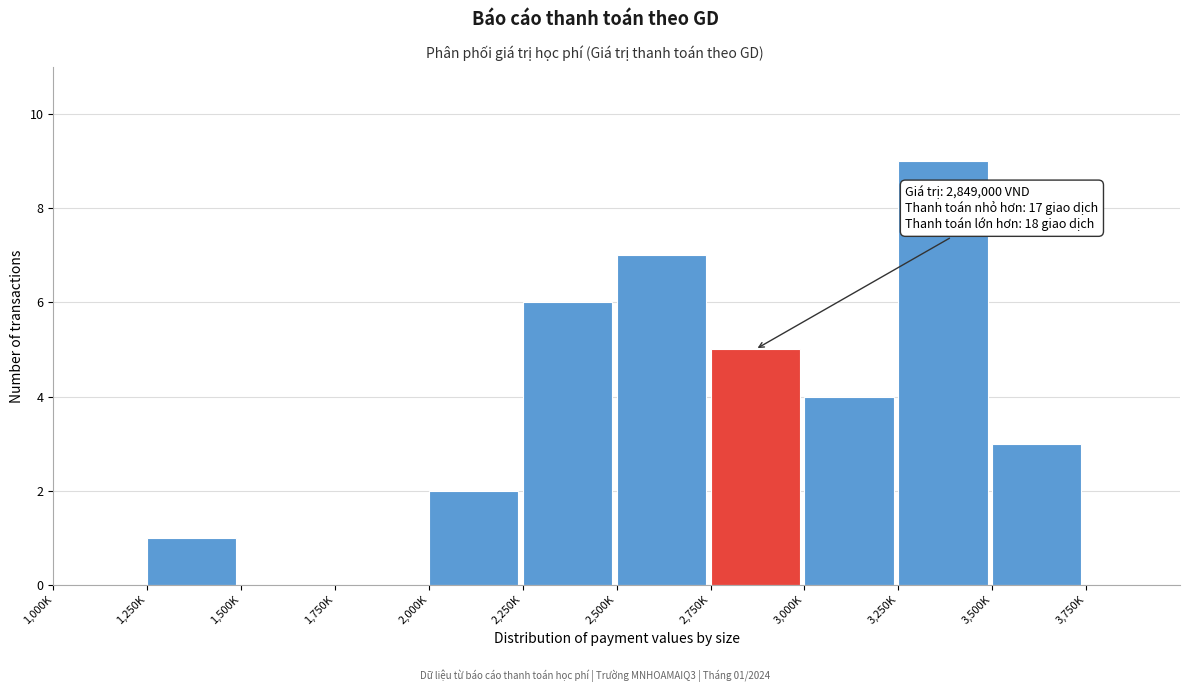

Reading left to right, list all the values displayed in this chart.

1,000K=0	1,250K=1	1,500K=0	1,750K=0	2,000K=2	2,250K=6	2,500K=7	2,750K=5	3,000K=4	3,250K=9	3,500K=3	3,750K=0